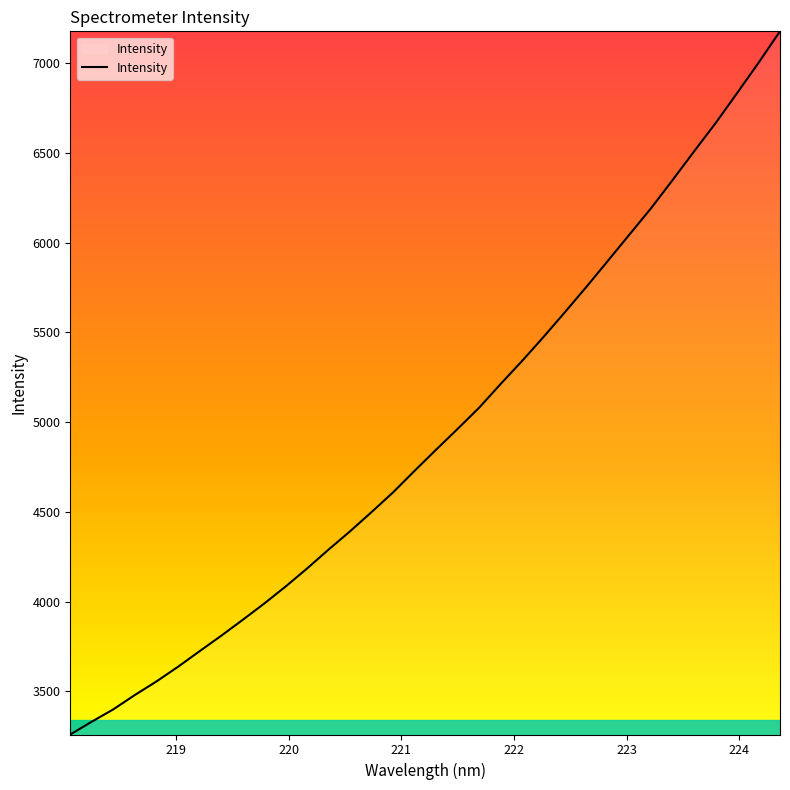

What is the minimum value shown in the chart?

3260.3